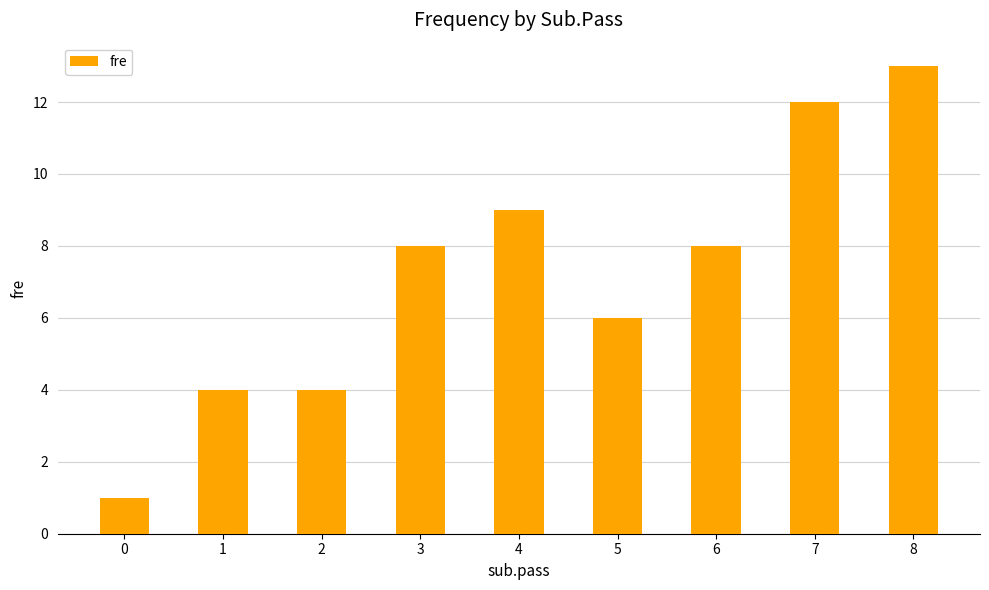

Is it true that the value at 6 is 8?

True